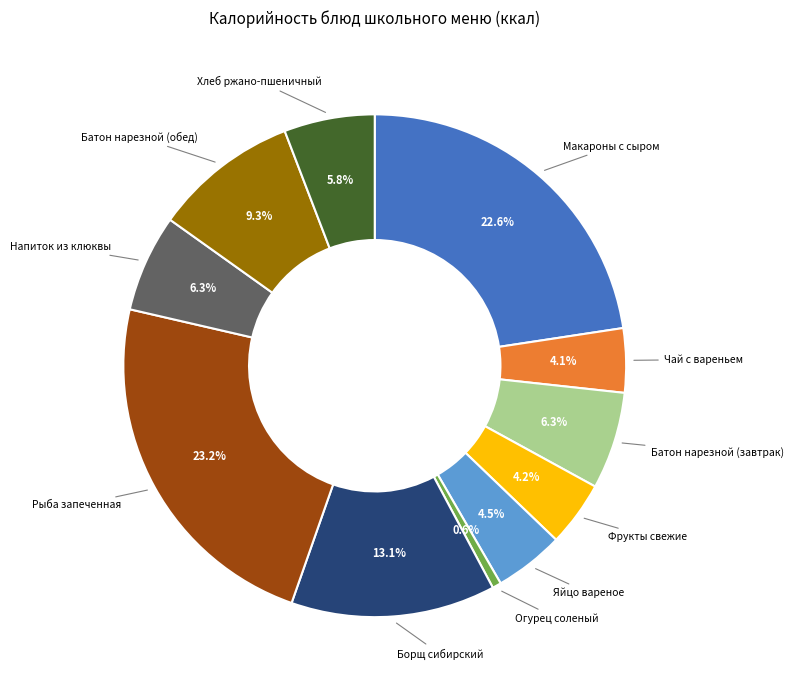

Count the number of slices in the pie.

11